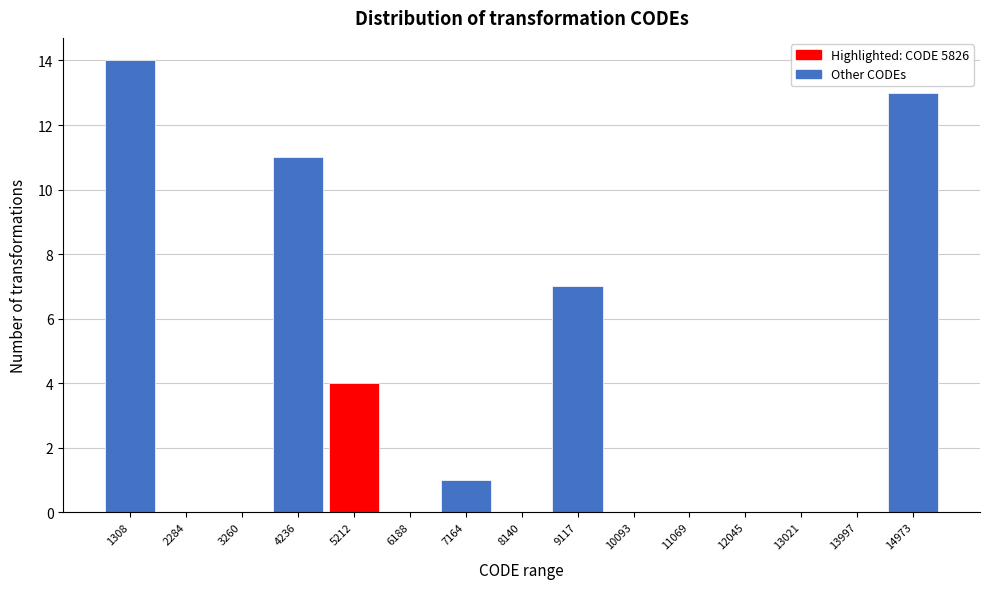

Reading left to right, transcribe all the data shown in this chart.

1308=14	2284=0	3260=0	4236=11	5212=4	6188=0	7164=1	8140=0	9117=7	10093=0	11069=0	12045=0	13021=0	13997=0	14973=13